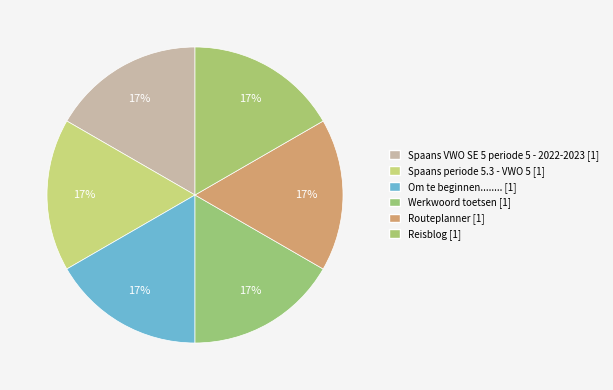

Which category has the smallest portion of the pie?

Spaans VWO SE 5 periode 5 - 2022-2023